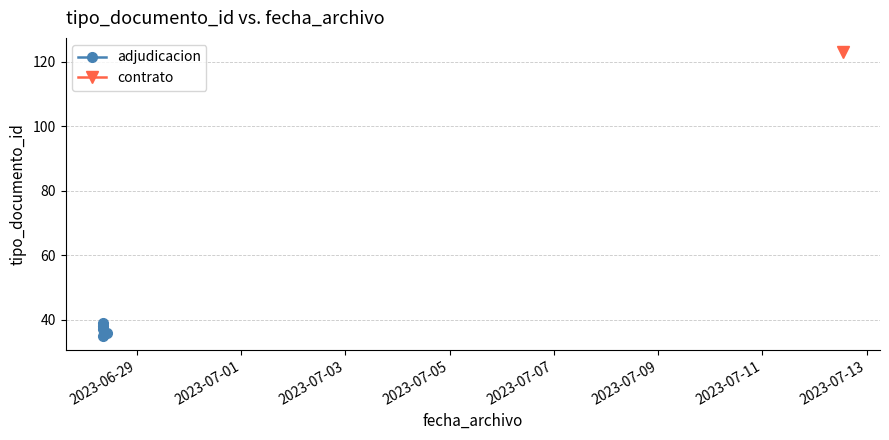

Does the chart have visible grid lines?

Yes